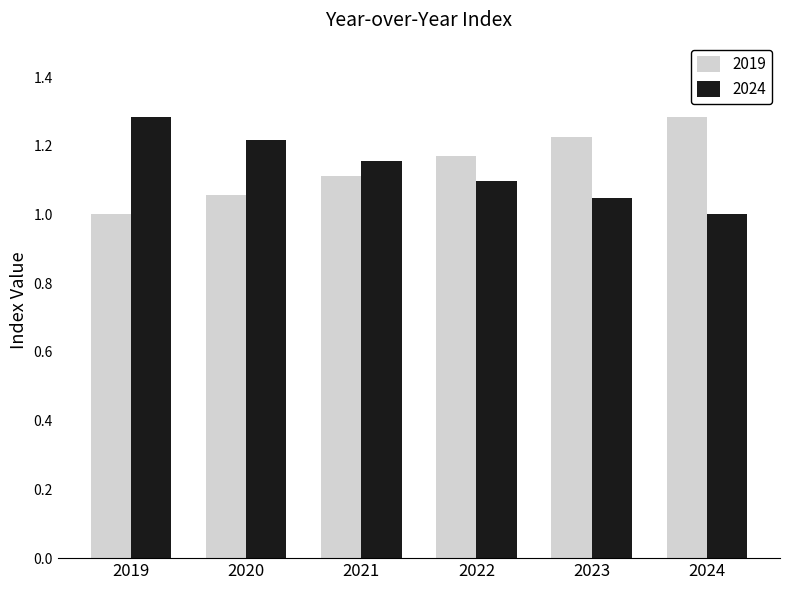

What are all the series names shown in the legend?

2019, 2024